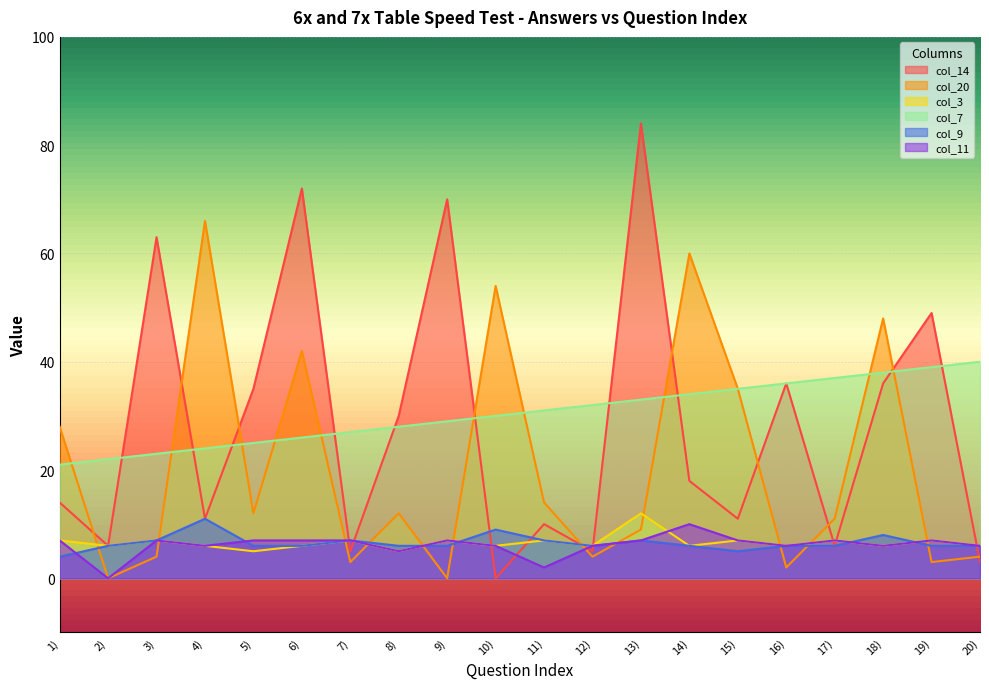

What is the average value of the col_9 series?

7